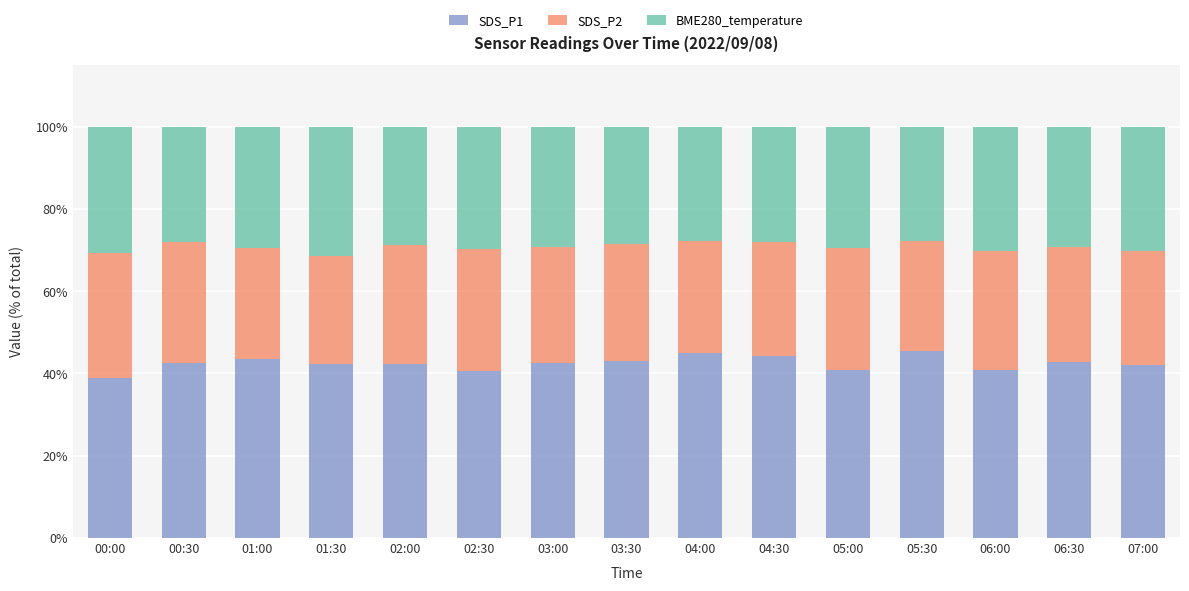

What is the sum of the SDS_P1 values at 04:30 and 05:30?

89.8